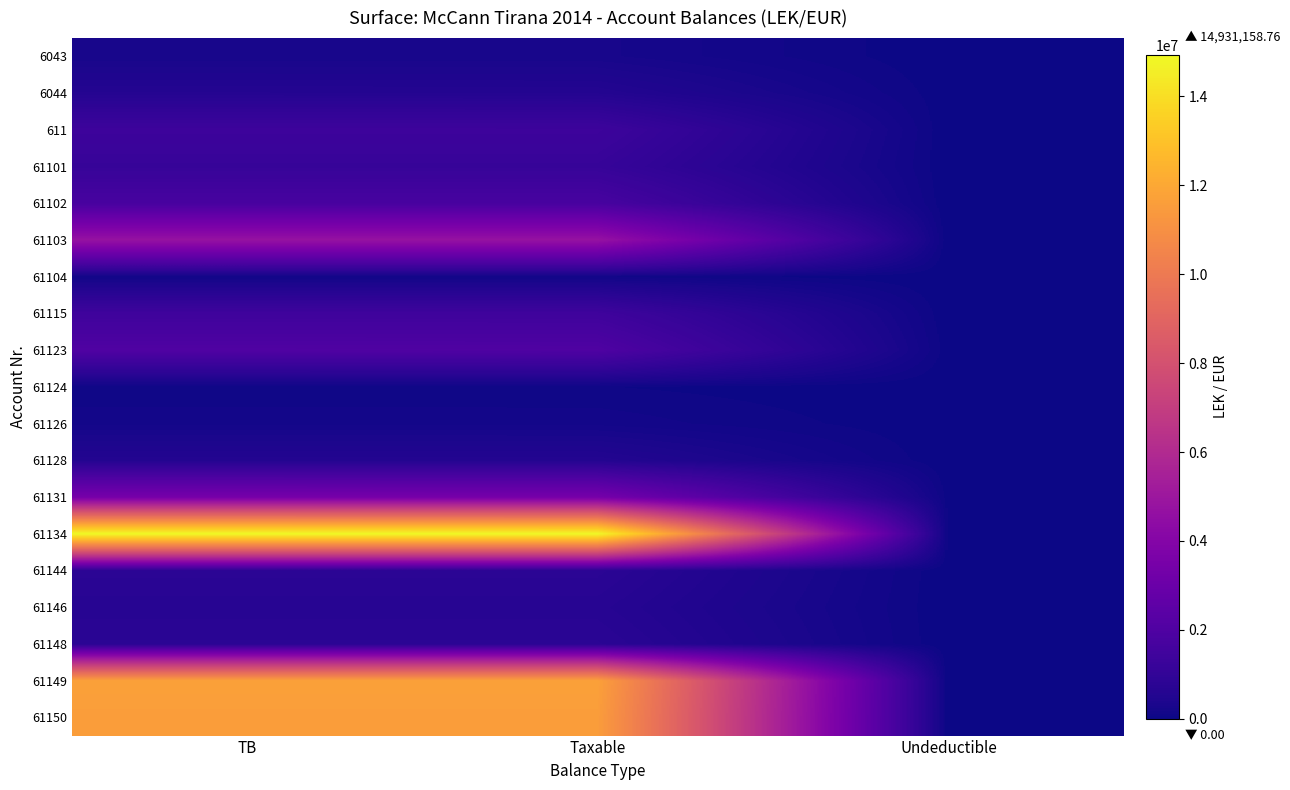

Reading left to right, transcribe all the data shown in this chart.

6043: TB=250227.1	Taxable=250227.1	Undeductible=0.0
6044: TB=588118.9	Taxable=575296.9	Undeductible=12822.0
611: TB=1366068.5	Taxable=1366068.5	Undeductible=0.0
61101: TB=1149043.7	Taxable=1149043.7	Undeductible=0.0
61102: TB=1735151.5	Taxable=1735151.5	Undeductible=0.0
61103: TB=4735066.9	Taxable=4731146.9	Undeductible=3920.0
61104: TB=105900.0	Taxable=105900.0	Undeductible=0.0
61115: TB=1434003.2	Taxable=1433753.2	Undeductible=250.0
61123: TB=2010362.2	Taxable=1991862.2	Undeductible=18500.0
61124: TB=61813.2	Taxable=61813.2	Undeductible=0.0
61126: TB=163090.0	Taxable=157990.0	Undeductible=5100.0
61128: TB=567460.5	Taxable=567460.5	Undeductible=0.0
61131: TB=3465988.5	Taxable=3437988.5	Undeductible=28000.0
61134: TB=14931158.8	Taxable=14887859.8	Undeductible=43299.0
61144: TB=779642.1	Taxable=779642.1	Undeductible=0.0
61146: TB=666085.5	Taxable=666085.5	Undeductible=0.0
61148: TB=769080.9	Taxable=769080.9	Undeductible=0.0
61149: TB=11717876.6	Taxable=11717876.6	Undeductible=0.0
61150: TB=11574631.1	Taxable=11574631.1	Undeductible=0.0